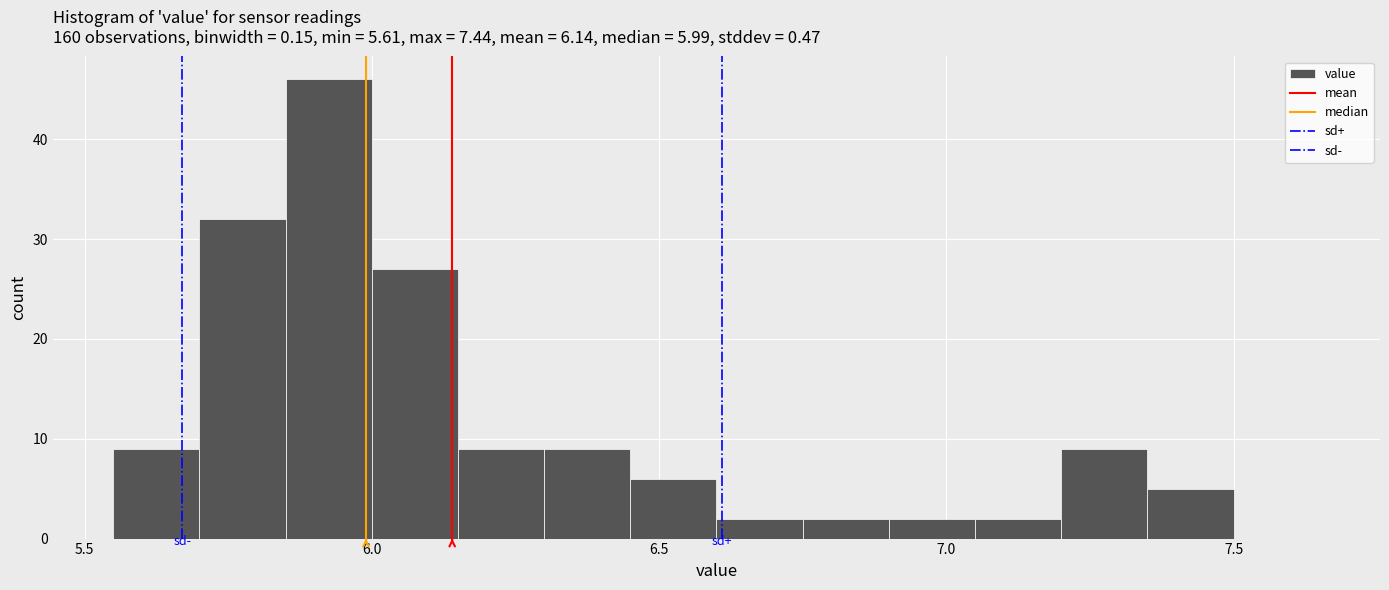

Around what value on the x-axis is the tallest bar? Give the approximate position of its centre, as read against the axis.

5.95